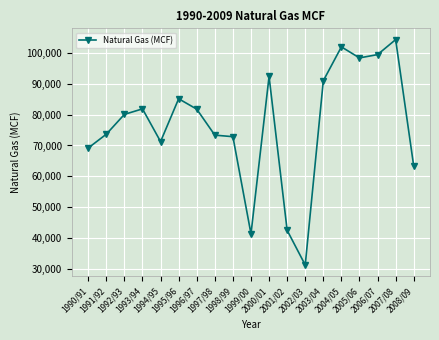

True or false: there are more than 1 points higher than both neighbors.

True